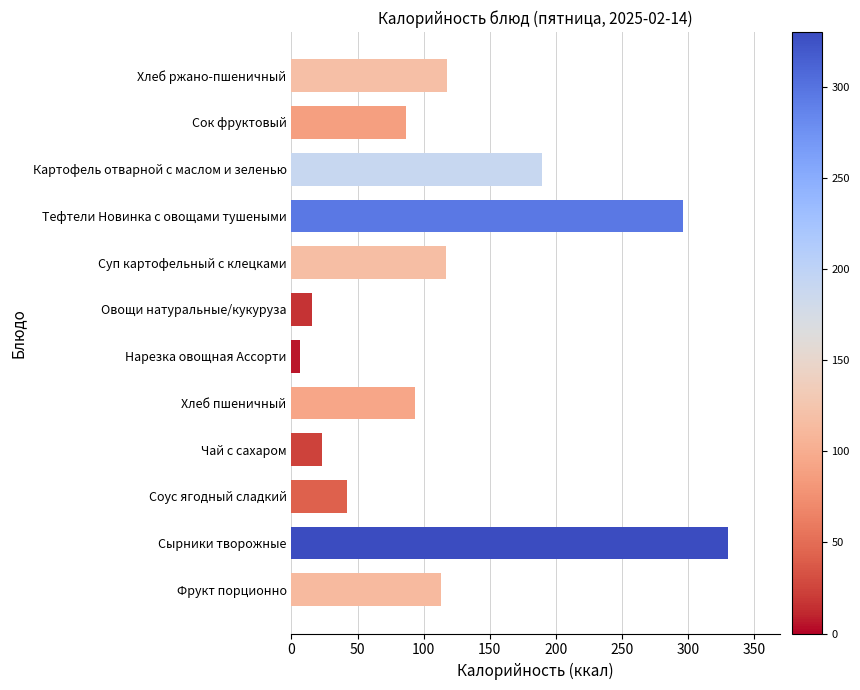

The chart shows a value of 93.8 at Хлеб пшеничный. True or false?

True